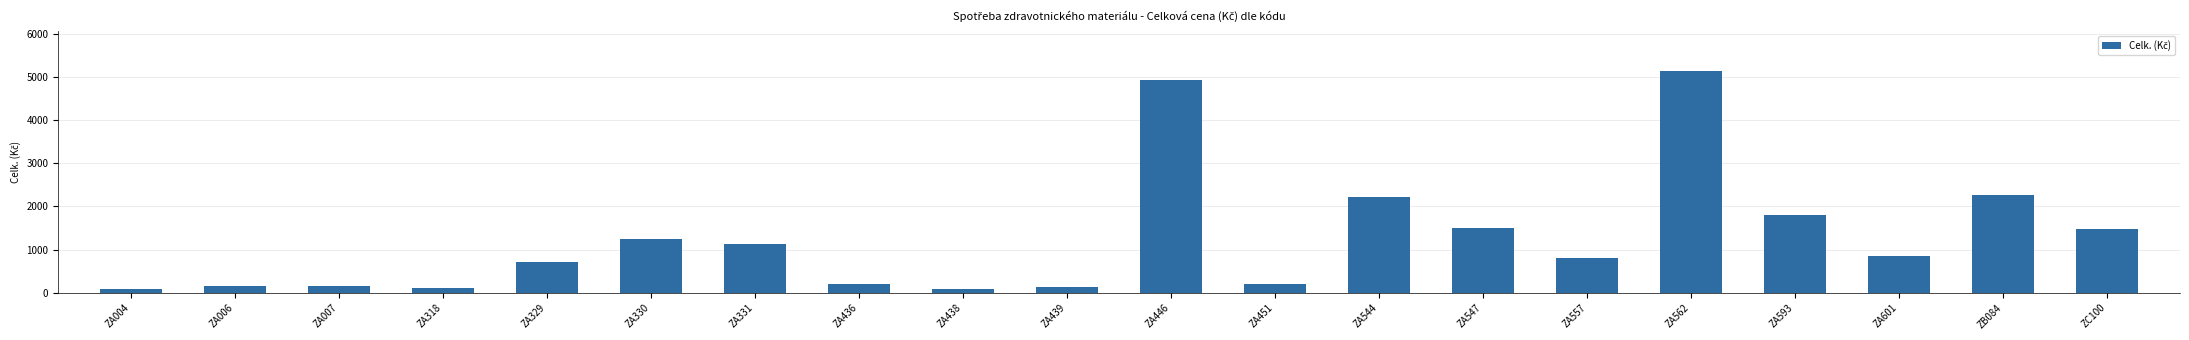

The chart shows a value of 2220.0 at ZA544. True or false?

True